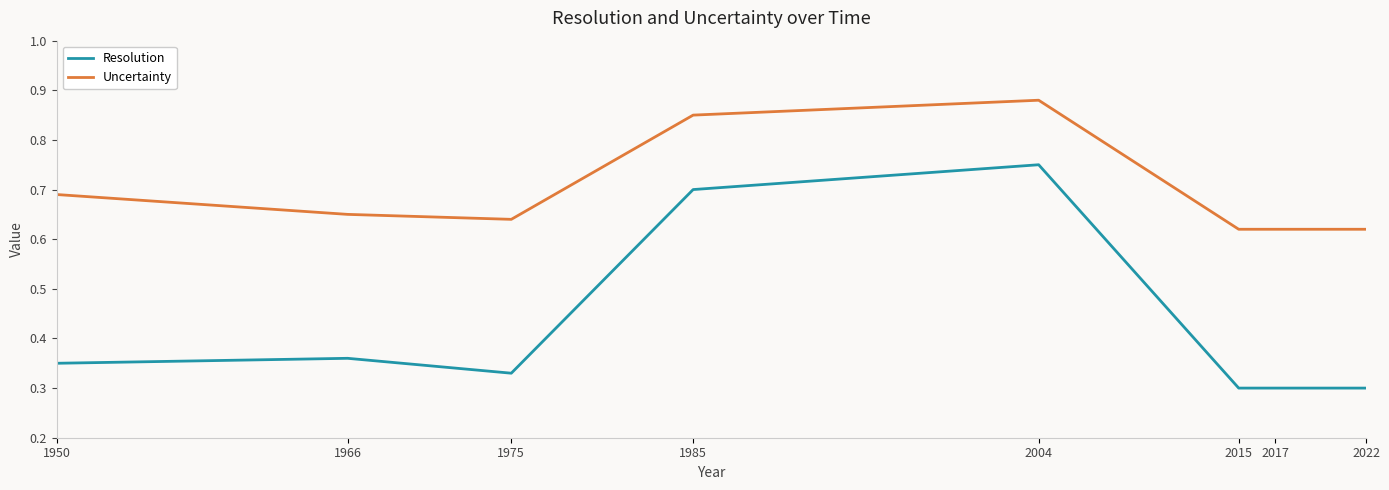

Which category has the highest value in the Uncertainty series?

2004